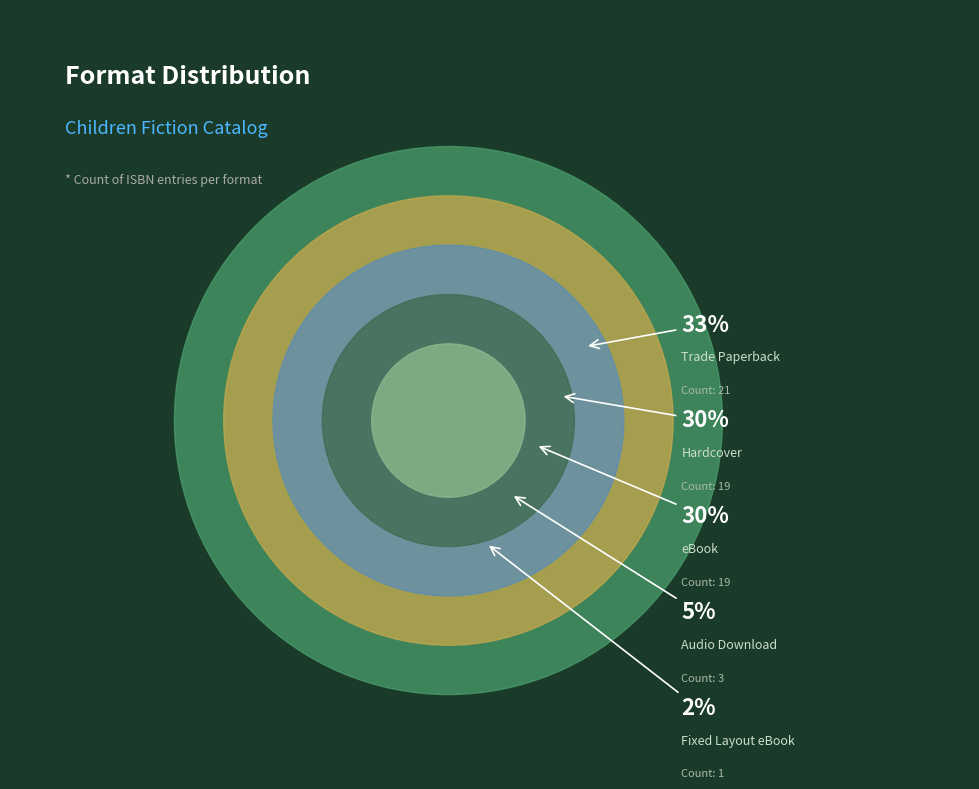

Which category has the smallest portion of the pie?

Fixed Layout eBook